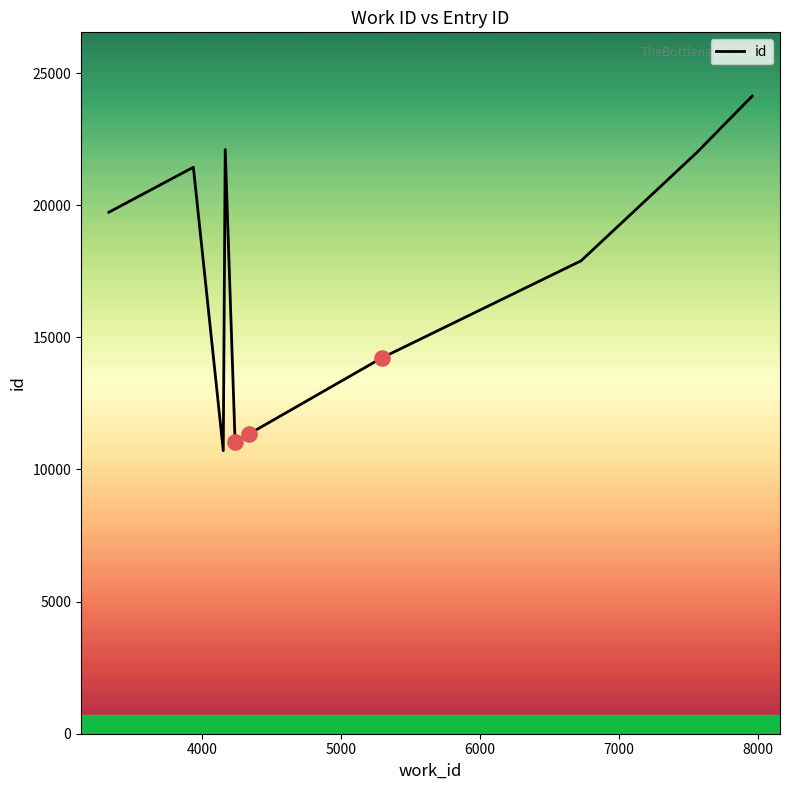

What is the greatest value displayed?

24130